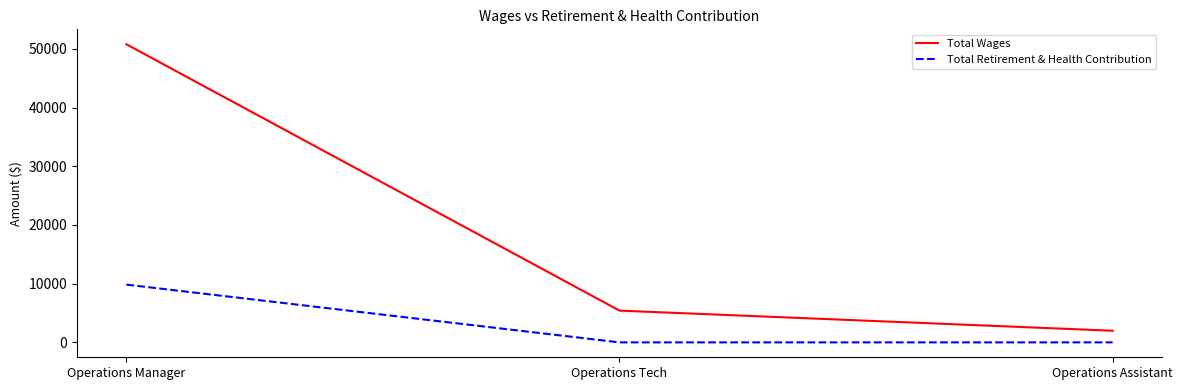

Is the value of Total Retirement & Health Contribution at Operations Manager greater than the value of Total Wages at Operations Assistant?

Yes